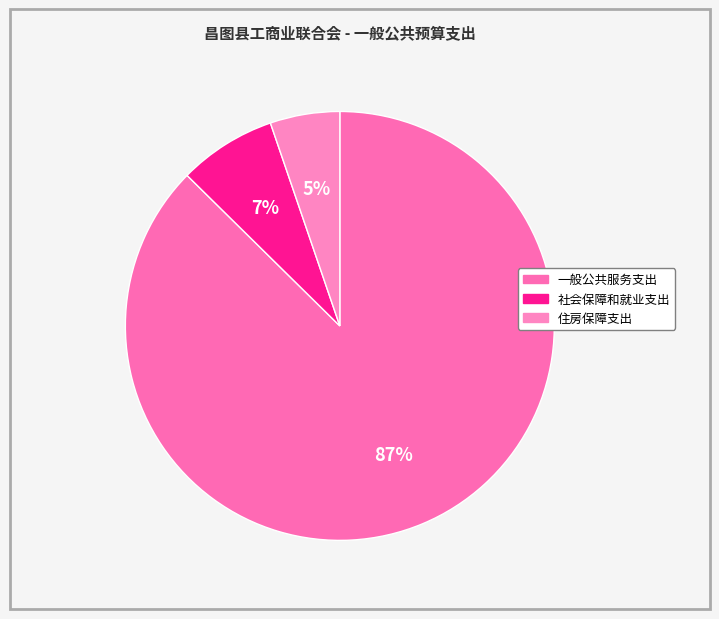

Which slice represents more than half of the pie?

一般公共服务支出